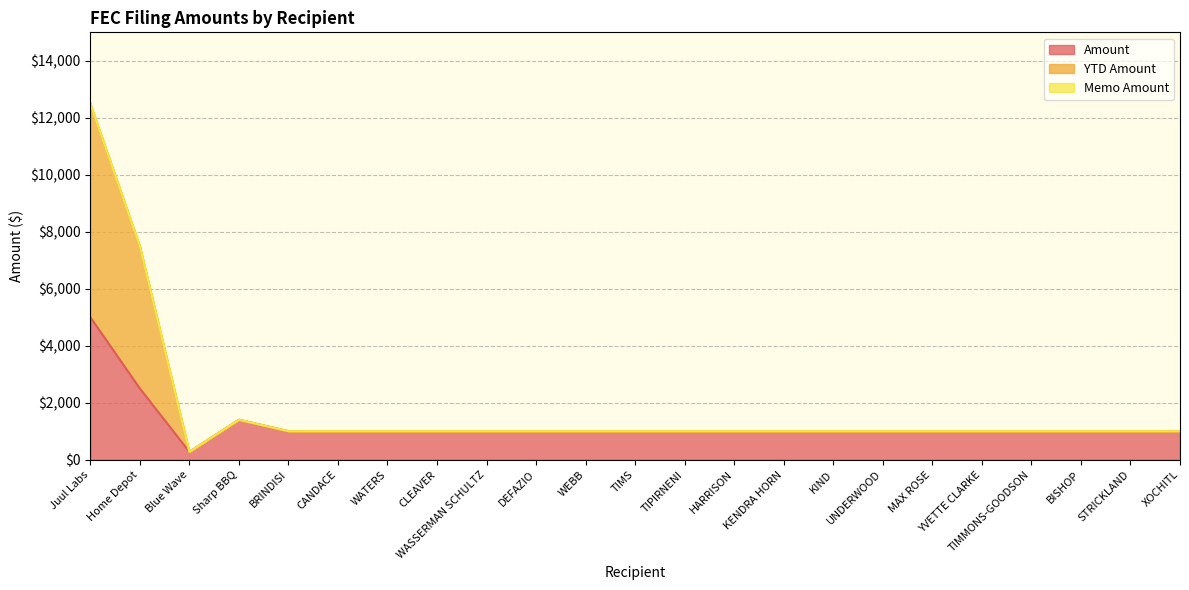

What position from the right is KENDRA HORN?

9